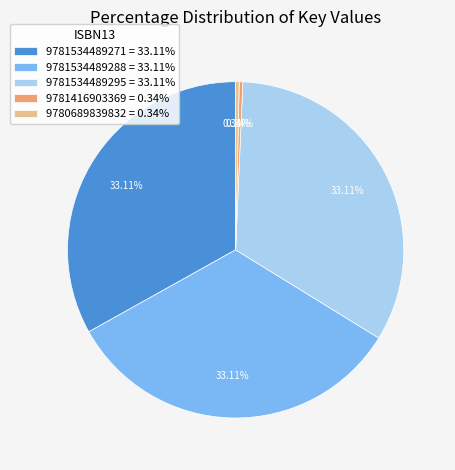

Count the number of slices in the pie.

5